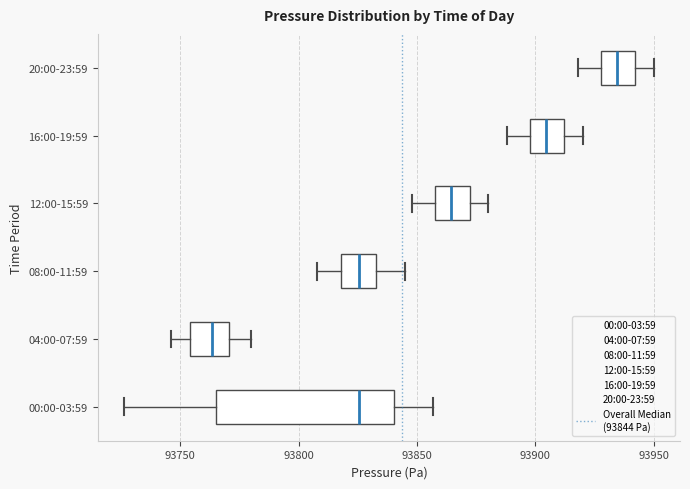

Reading bottom to top, transcribe this box plot: for each box, give where its median line is, the range the box spans, and where its two whiskers end, as read against the x-axis. The values are not printed on the chart, so give them approximately, as read against the axis.

00:00-03:59: median 93825, box 93765 to 93840, whiskers 93725 to 93855
04:00-07:59: median 93765, box 93755 to 93770, whiskers 93745 to 93780
08:00-11:59: median 93825, box 93820 to 93835, whiskers 93810 to 93845
12:00-15:59: median 93865, box 93860 to 93870, whiskers 93850 to 93880
16:00-19:59: median 93905, box 93900 to 93910, whiskers 93890 to 93920
20:00-23:59: median 93935, box 93930 to 93940, whiskers 93920 to 93950